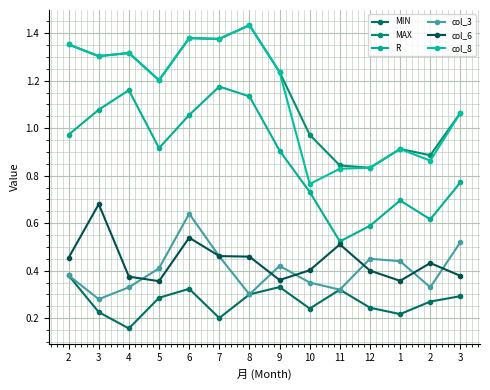

True or false: col_3 has a value of 0.3 at 11.

True